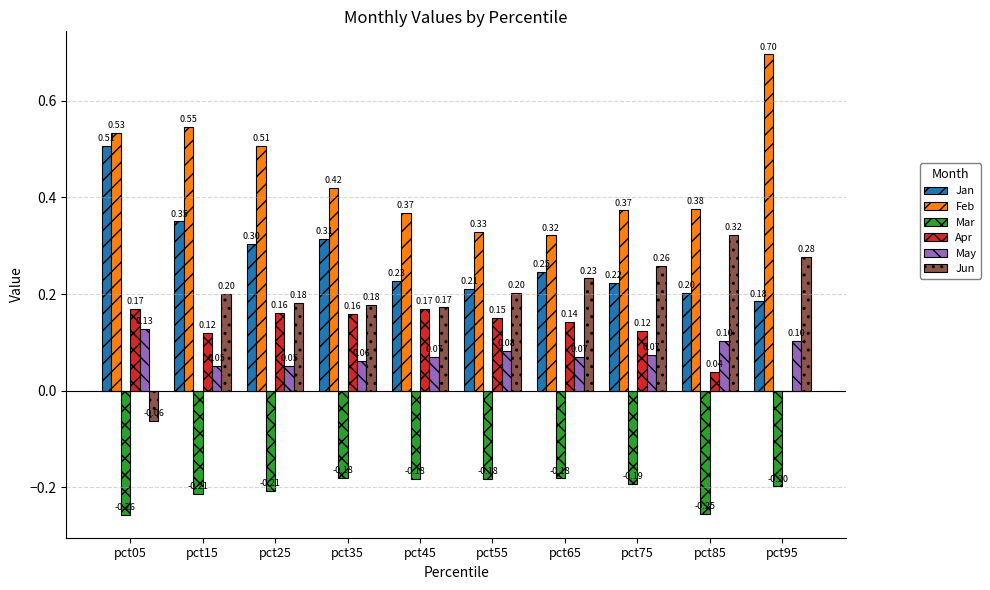

Which series changed the most between pct75 and pct95?

Feb